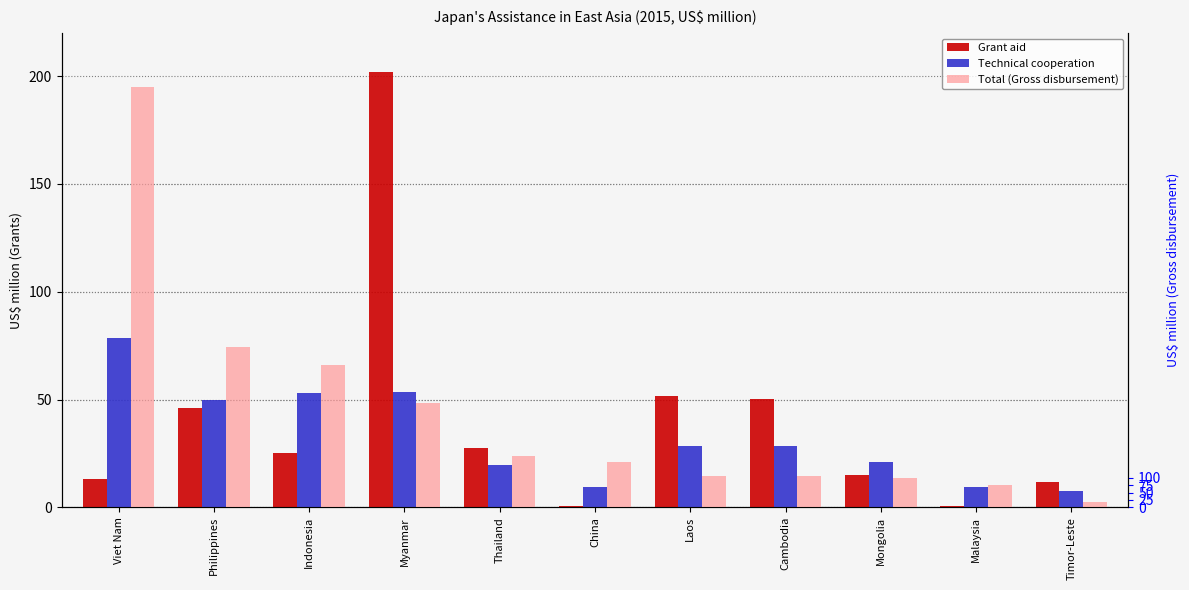

Rank the series by their maximum value, from highest to lowest.

Total (Gross disbursement), Grant aid, Technical cooperation